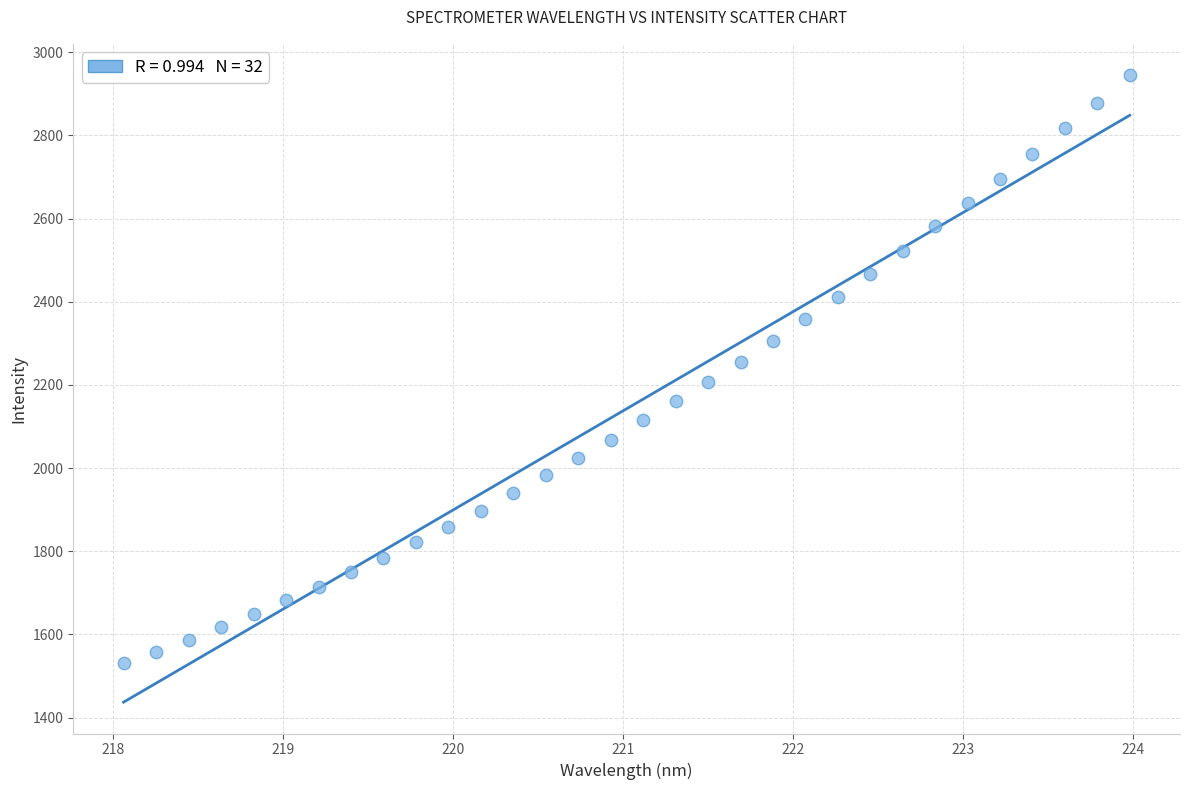

What is the range of Y values (max minus min)?

1413.9